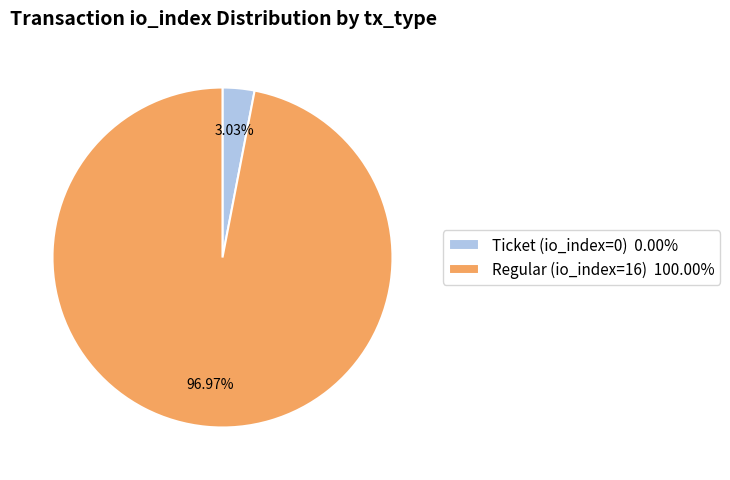

To the nearest percent, what is the difference between the largest and smallest slice percentages?

94%